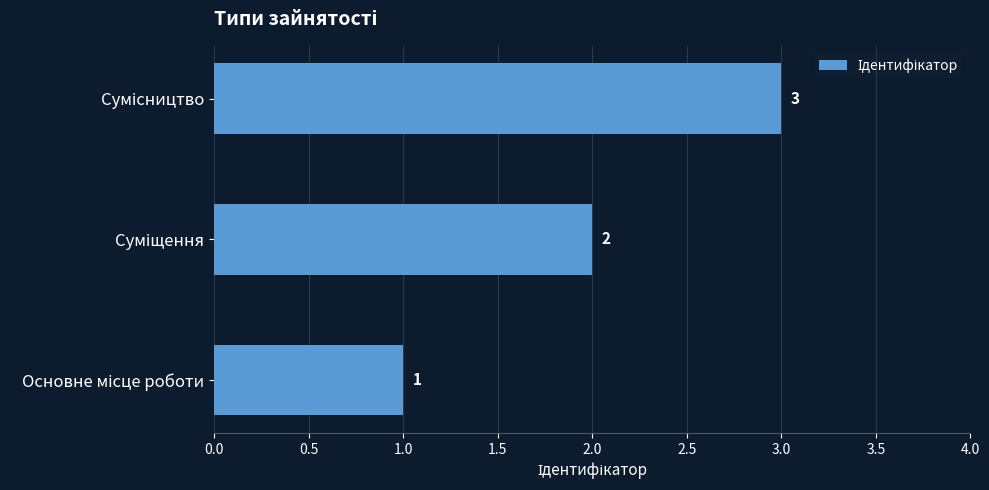

What is the greatest value displayed?

3